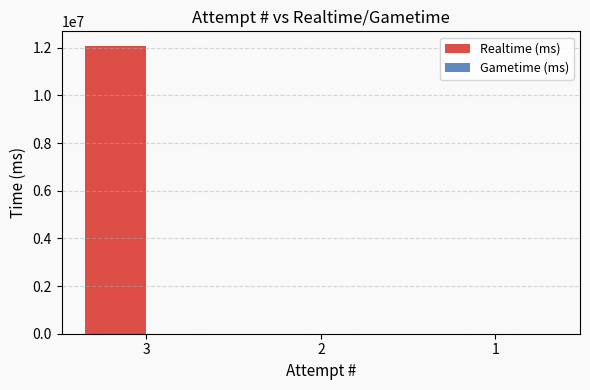

What is the sum of all values?

12087738